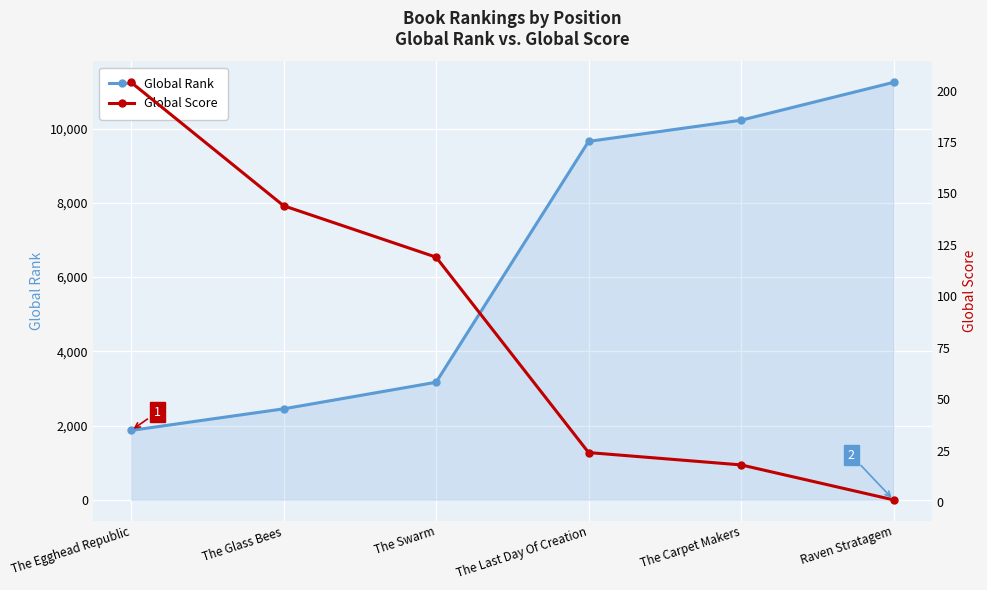

True or false: Global Score and Global Rank cross at least once.

False